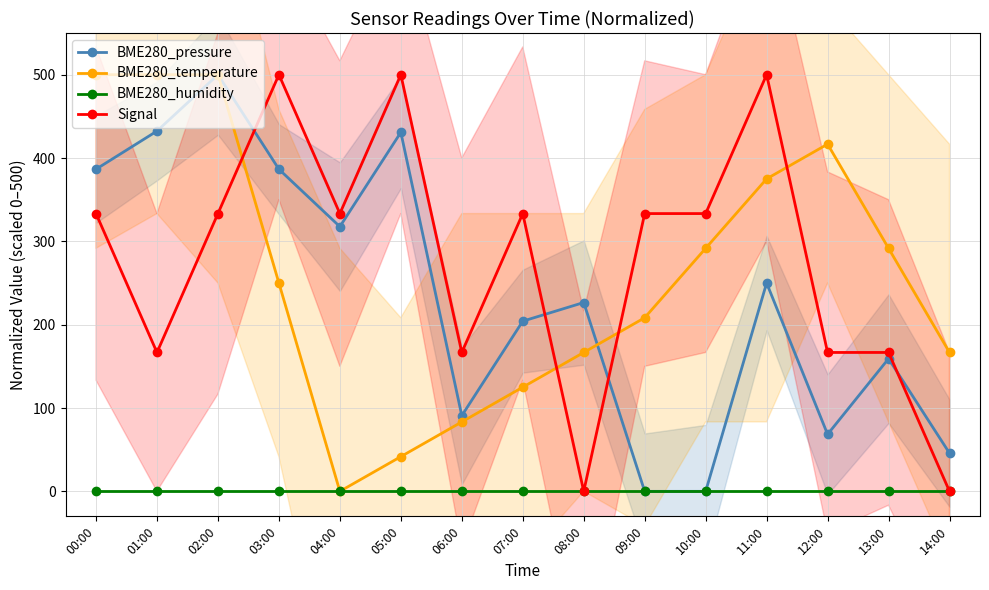

What value does the BME280_temperature series have at 13:00?

291.7